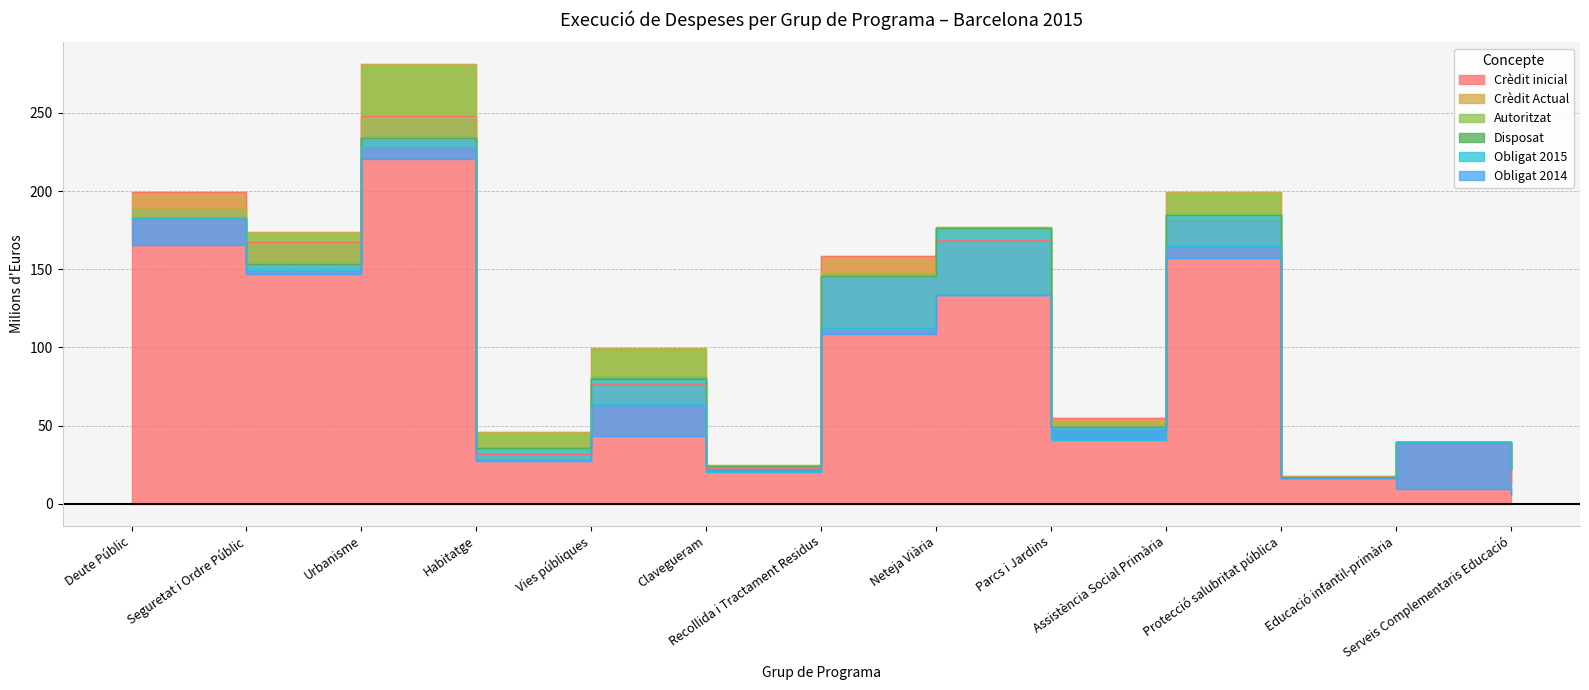

Between Urbanisme and Educació infantil-primària, which series saw the biggest shift?

Crèdit Actual